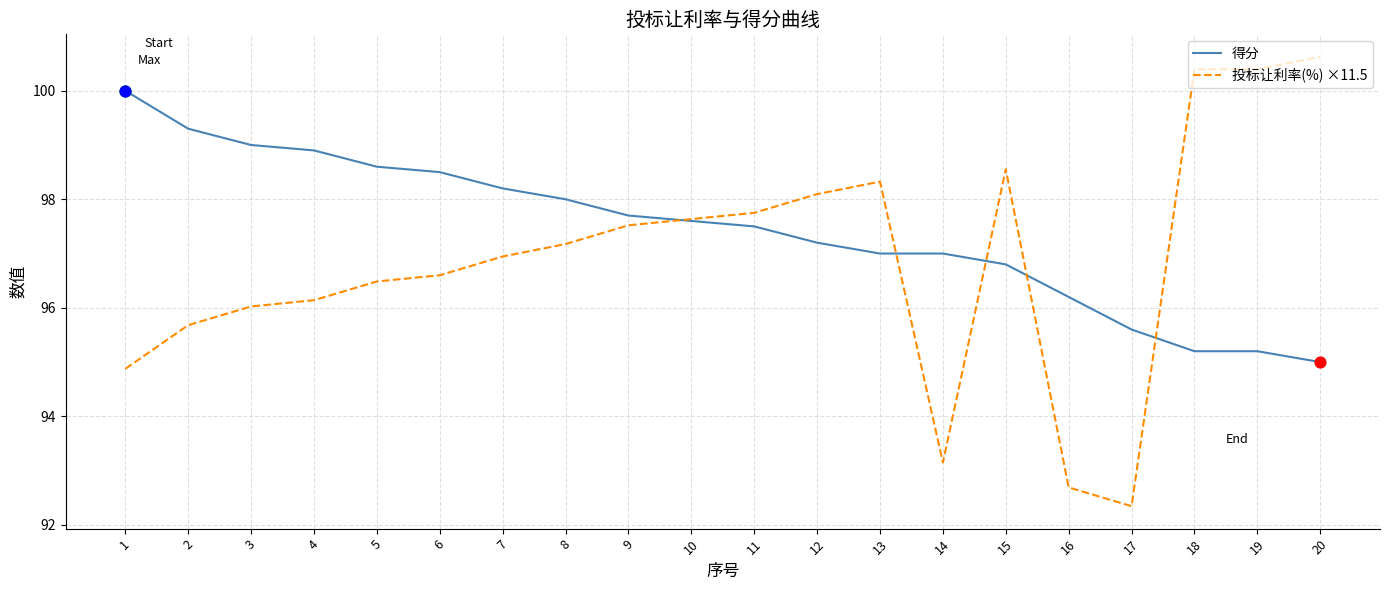

Which series has the largest total across all categories?

得分